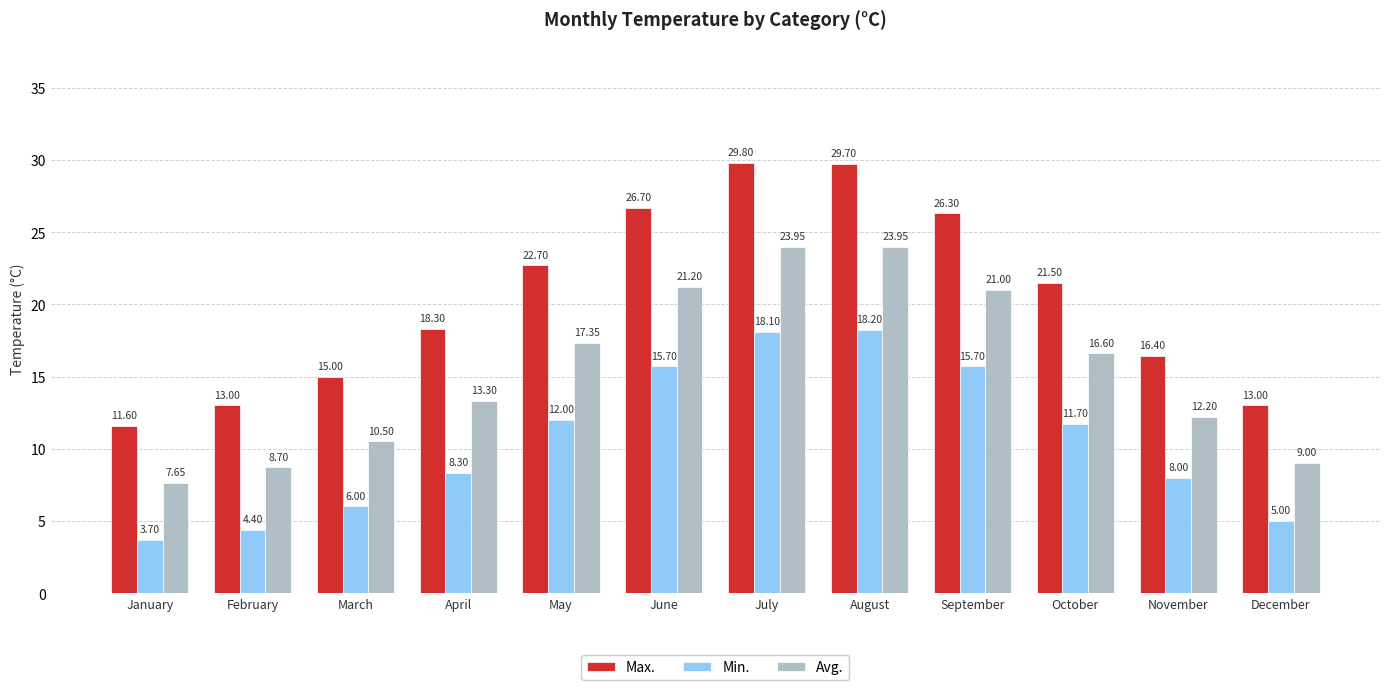

What is the highest value of the Min. series?

18.2